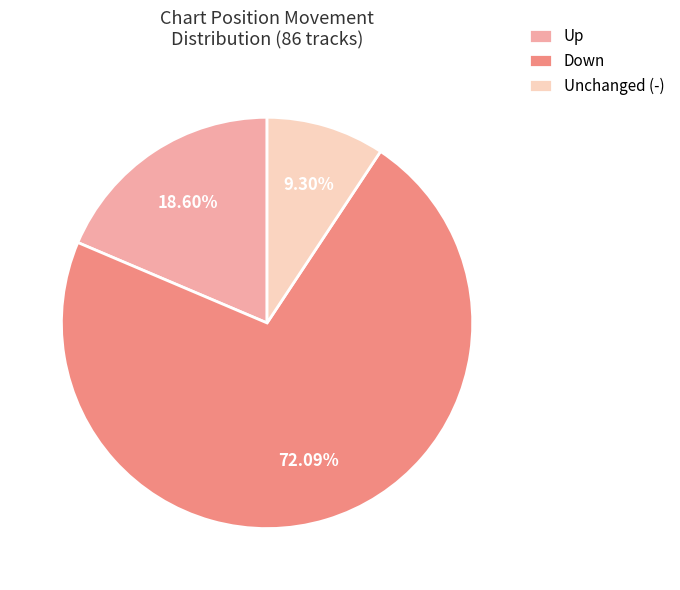

How many segments does this pie chart have?

3